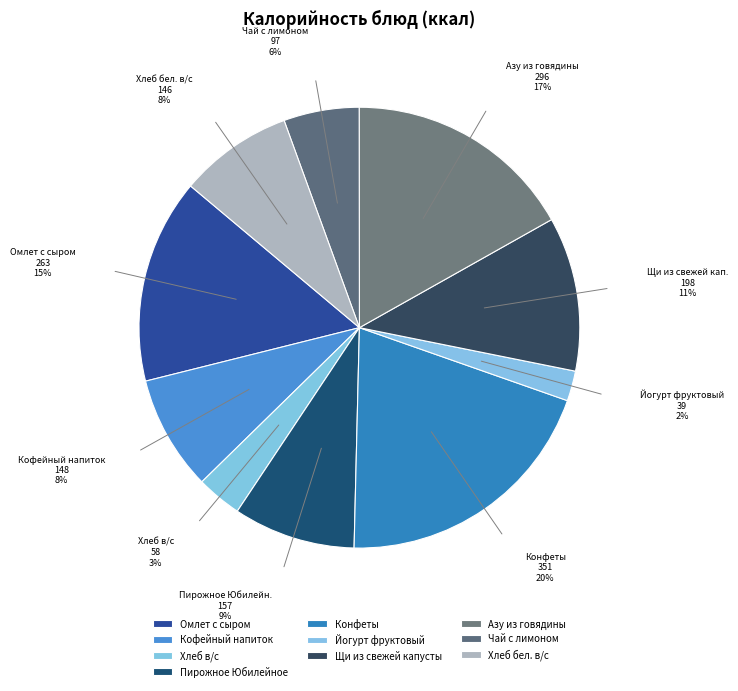

The Чай с лимоном slice represents 6% of the pie. True or false?

True